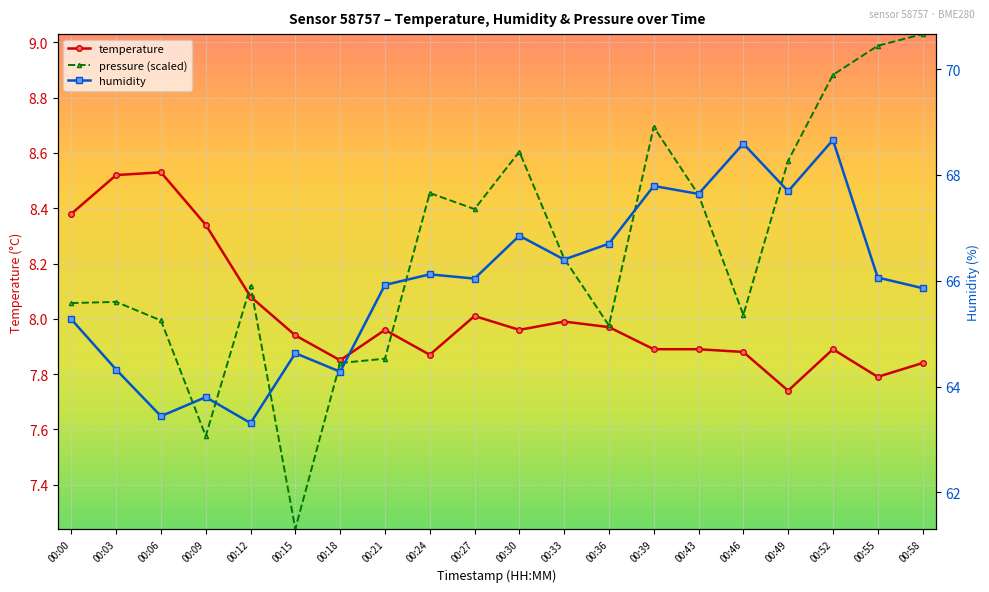

Rank the series at 00:58 from lowest to highest value.

temperature, pressure, humidity